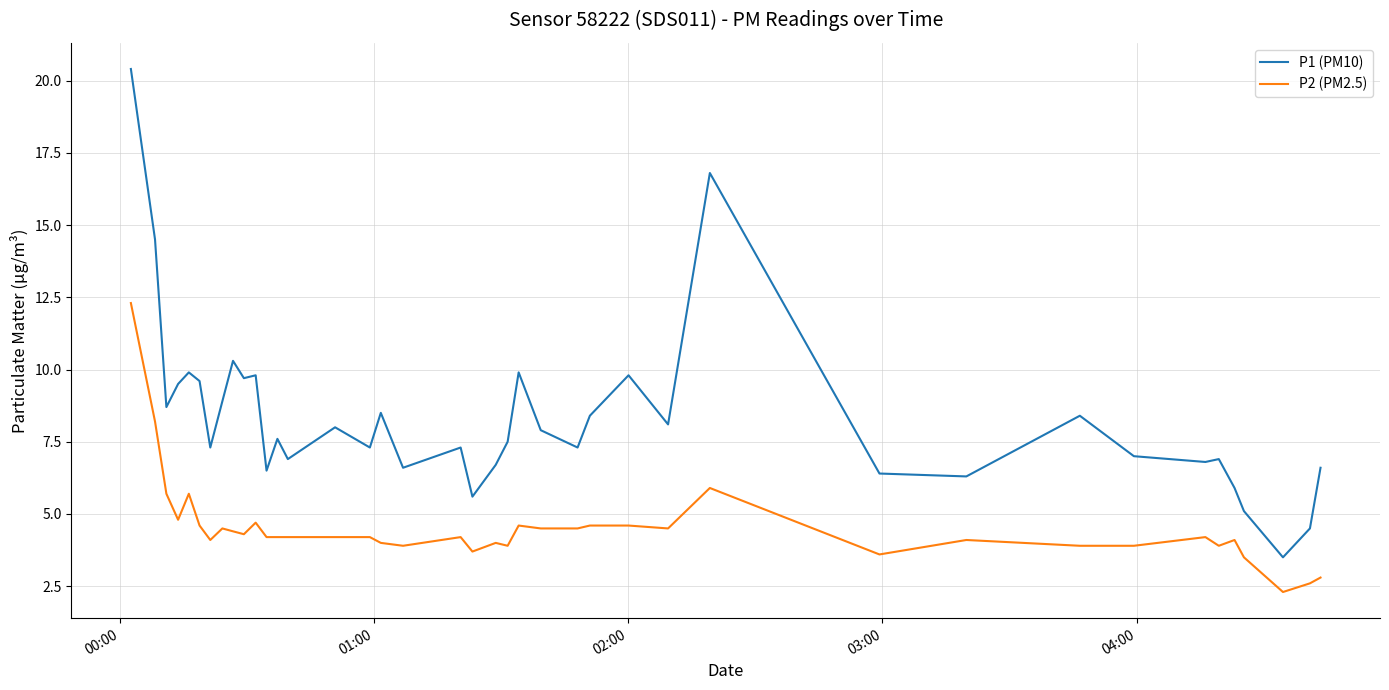

What is the difference between the maximum and minimum values in the P1 (PM10) series?

16.9